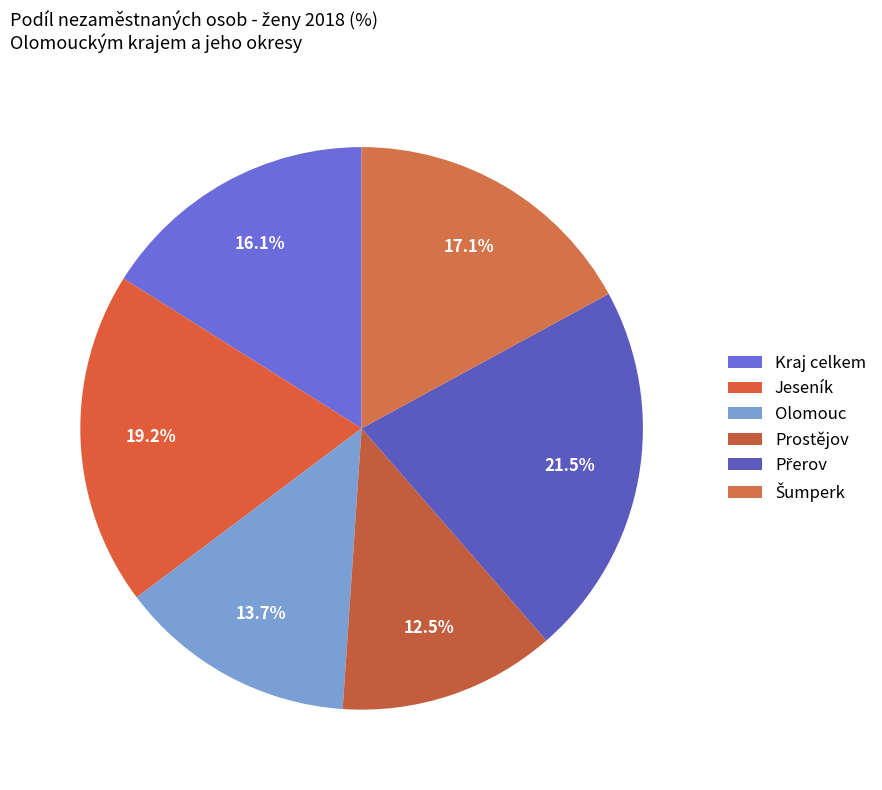

Count the number of slices in the pie.

6